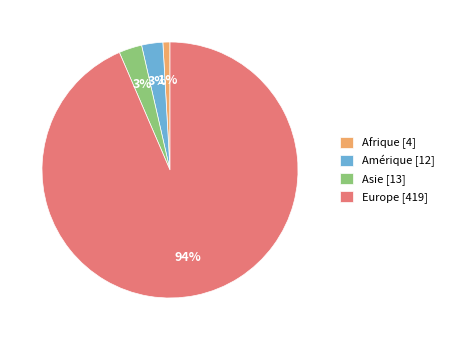

To the nearest percent, what is the combined percentage of Asie and Amérique?

6%